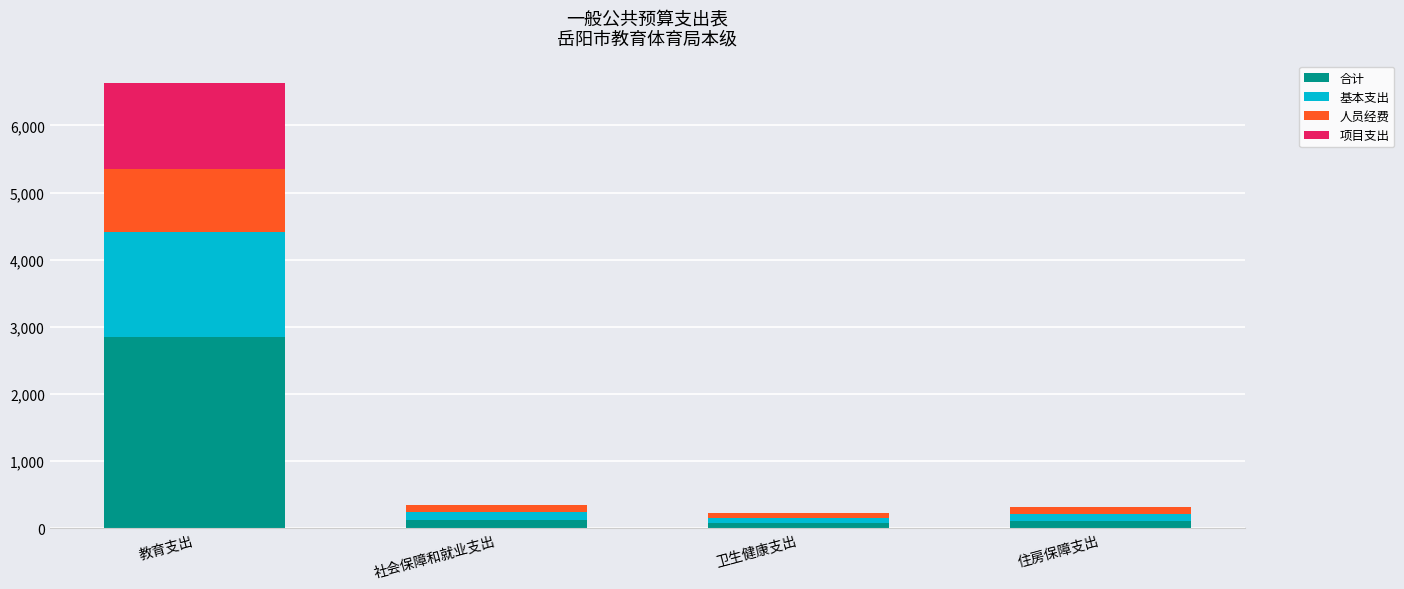

What is the maximum value for 合计?

2848.5